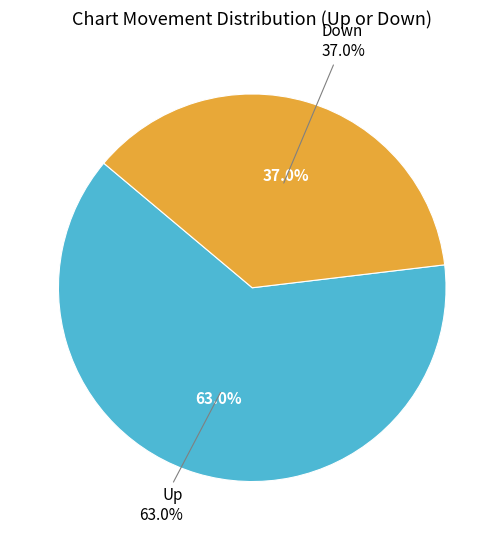

To the nearest percent, what percentage of the pie is up?

63%